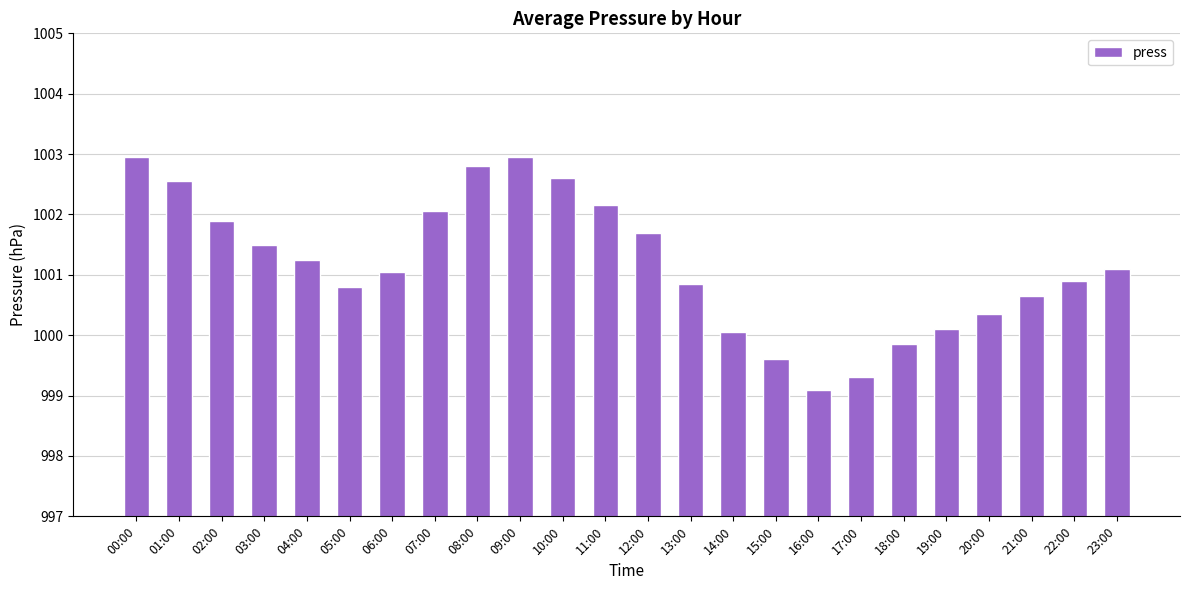

What is the sum of all values?

24028.1